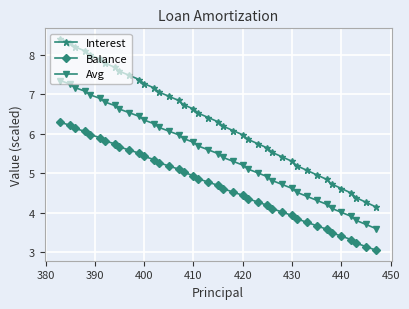

What is the value of the Balance point at the 31st from the left?

3.8